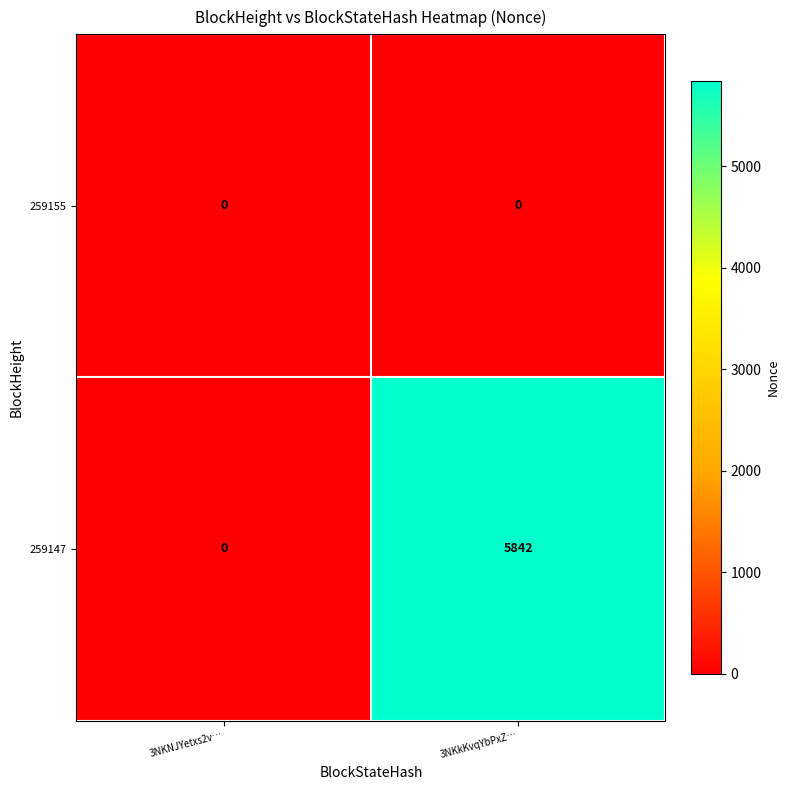

Reading left to right, list all the values displayed in this chart.

259155: 0	0
259147: 0	5842